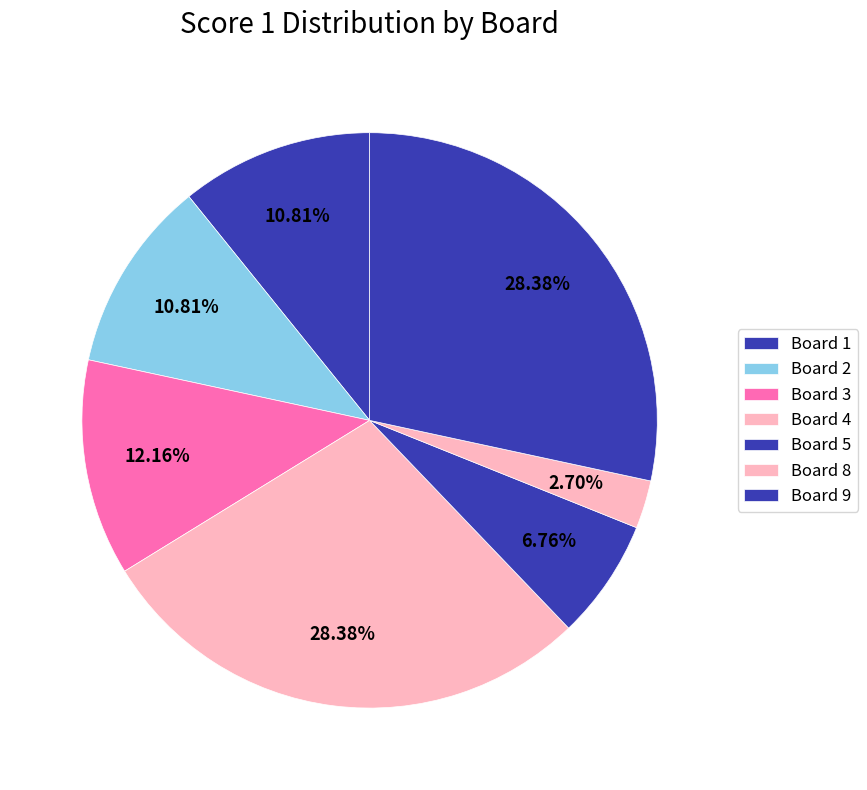

To the nearest percent, what percentage of the pie is Board 5?

7%